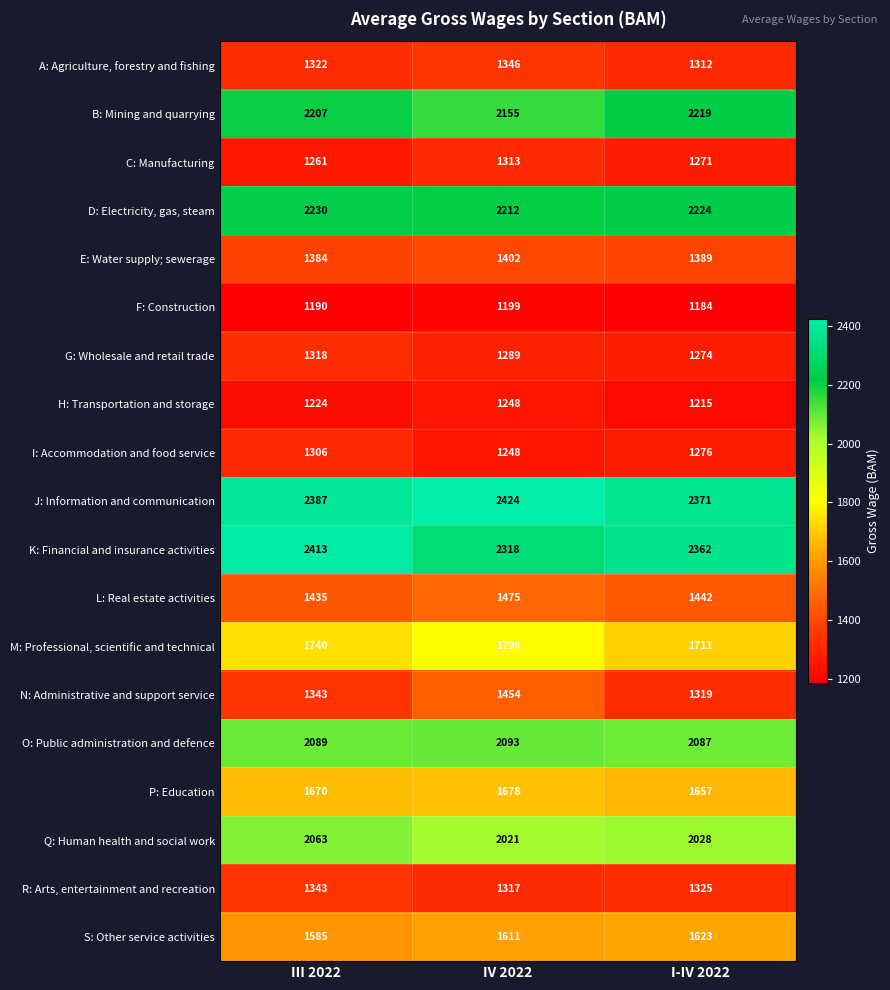

List the series in order of their peak value, highest first.

J: Information and communication, K: Financial and insurance activities, D: Electricity, gas, steam, B: Mining and quarrying, O: Public administration and defence, Q: Human health and social work, M: Professional, scientific and technical, P: Education, S: Other service activities, L: Real estate activities, N: Administrative and support service, E: Water supply; sewerage, A: Agriculture, forestry and fishing, R: Arts, entertainment and recreation, G: Wholesale and retail trade, C: Manufacturing, I: Accommodation and food service, H: Transportation and storage, F: Construction